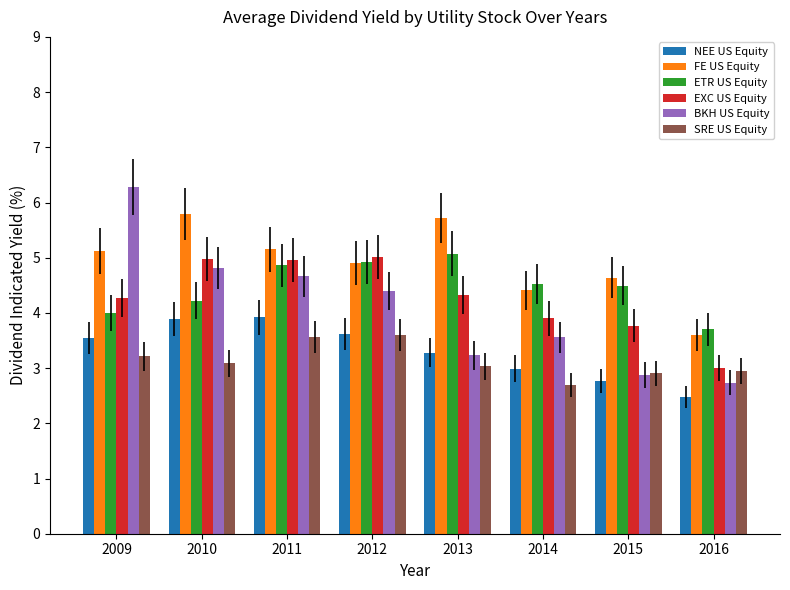

At which category does the chart reach its minimum across all series?

2016